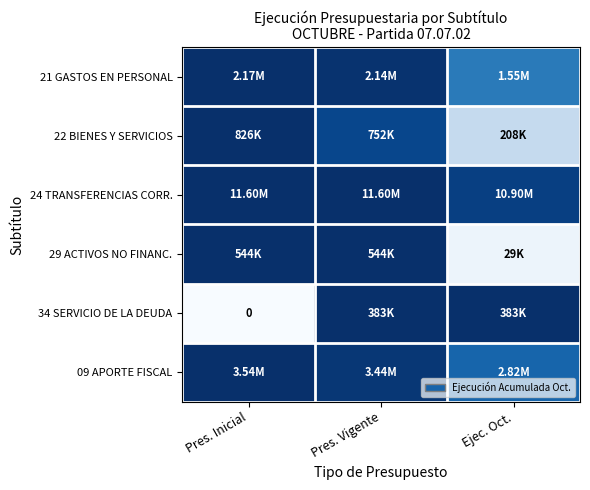

How many distinct data groups are displayed?

6